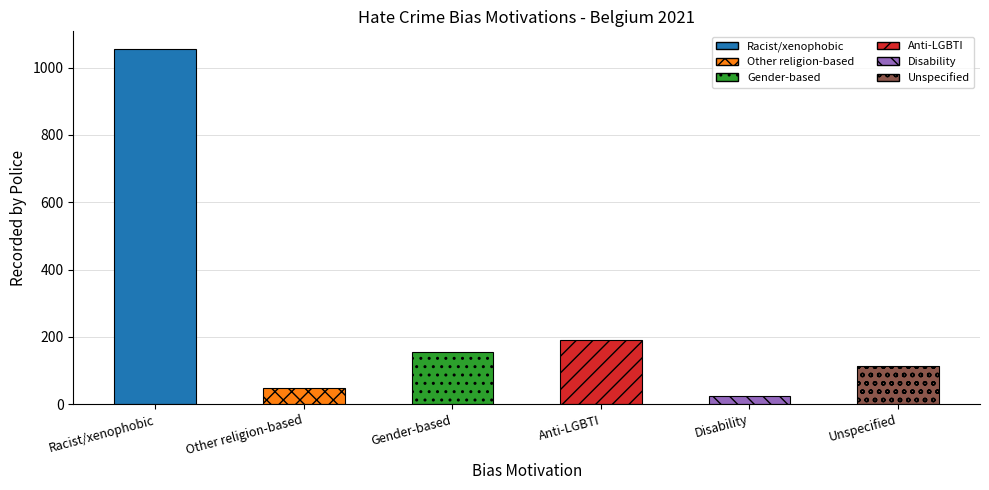

Between Gender-based and Disability, which is larger?

Gender-based